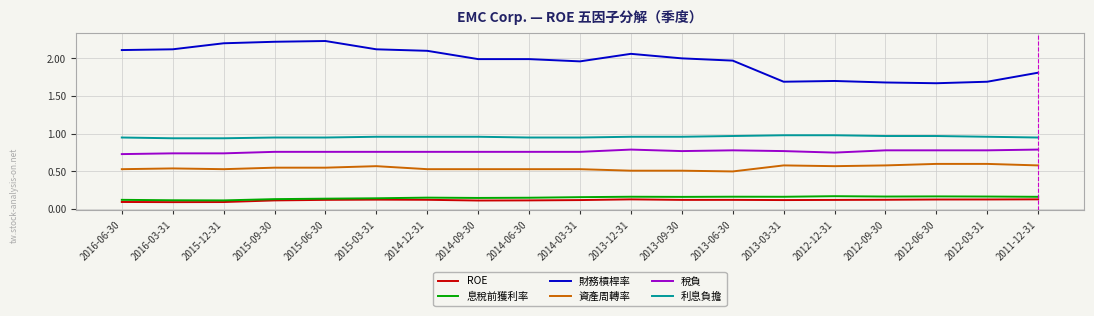

True or false: ROE and 利息負擔 cross at least once.

False